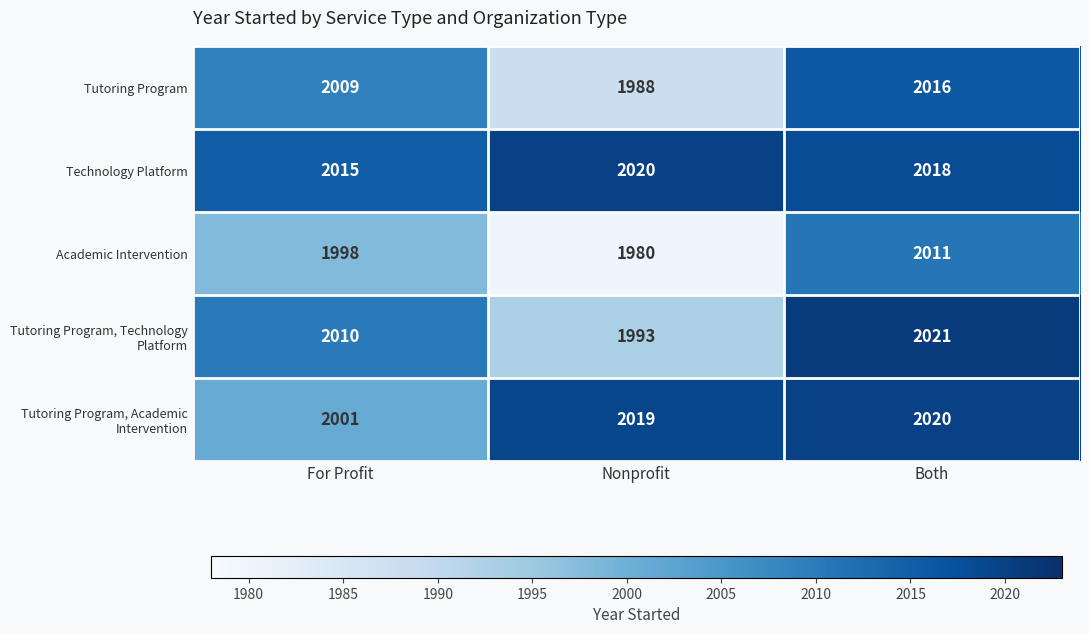

List the labels in order of Academic Intervention value, largest first.

Both, For Profit, Nonprofit